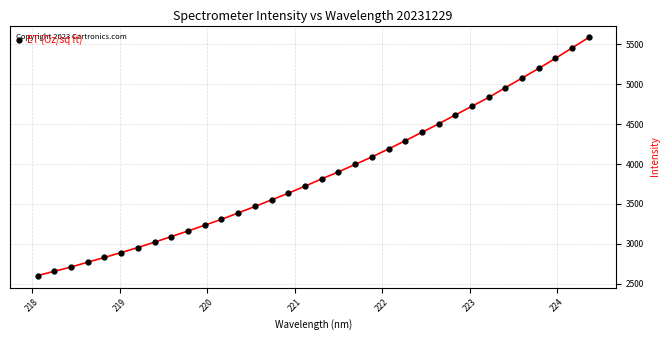

What is the greatest value displayed?

5588.1